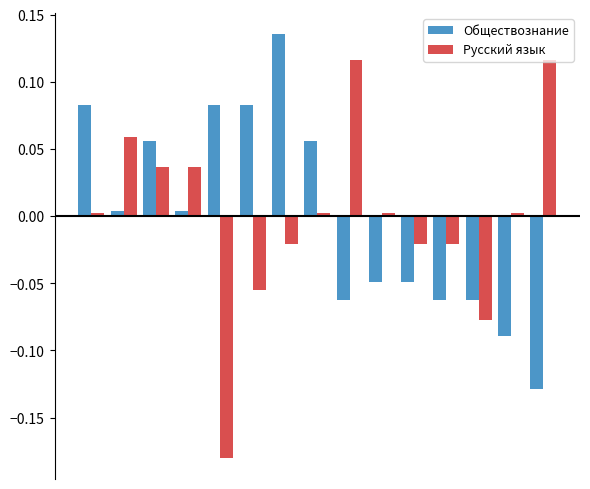

What is the difference between the maximum and minimum values in the Обществознание series?

0.3